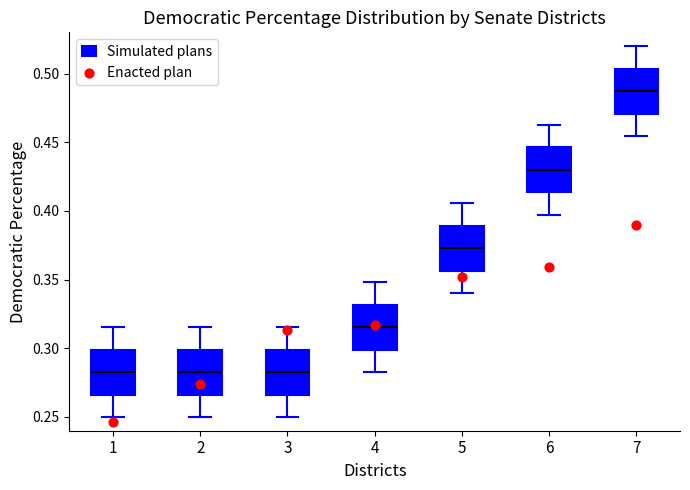

Where is the lower edge of the box at x = 1 on the y-axis? The values are not printed on the chart, so give them approximately, as read against the axis.

0.265